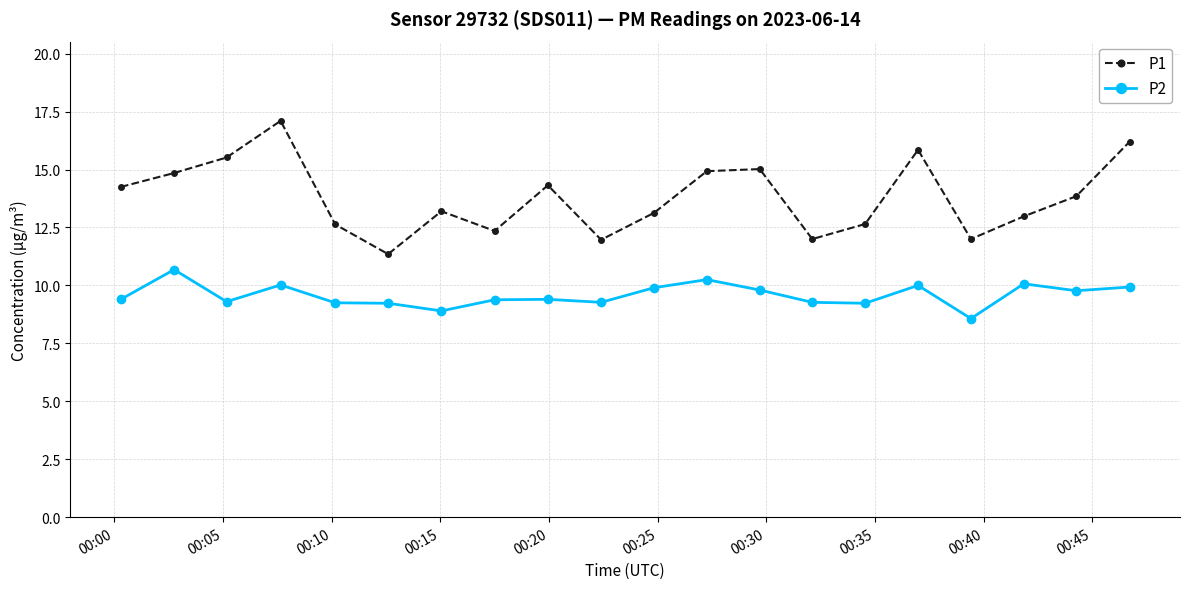

What is the value of the P2 point at the 9th from the left?

9.4